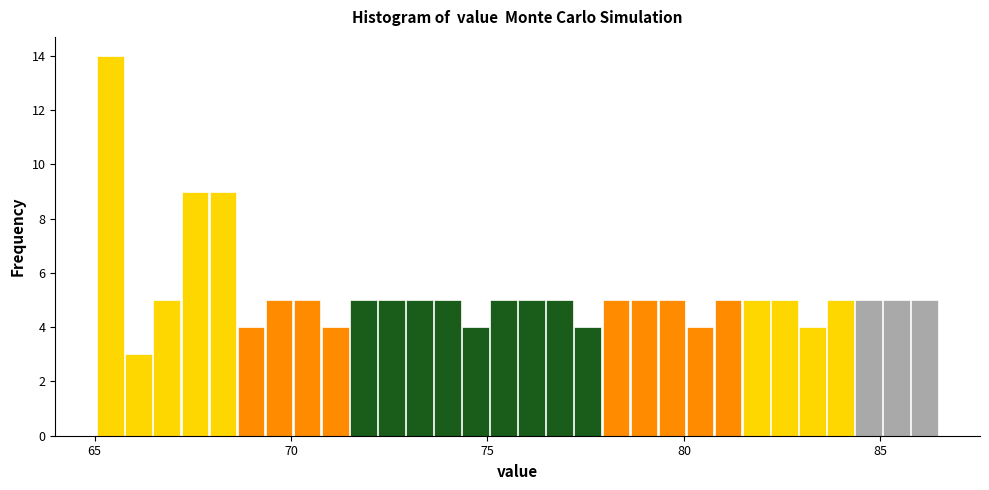

Around what value on the x-axis is the tallest bar? Give the approximate position of its centre, as read against the axis.

65.5